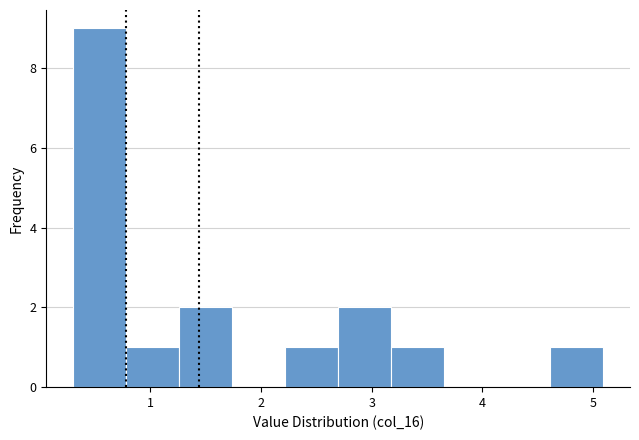

Reading left to right, transcribe this chart: for each bar, give the range it covers on the x-axis and its height. Neither the bar edges nor the heights are printed on the chart, so give them approximately, as read against the axes.

0.3 to 0.8: 9
0.8 to 1.3: 1
1.3 to 1.7: 2
1.7 to 2.2: 0
2.2 to 2.7: 1
2.7 to 3.2: 2
3.2 to 3.7: 1
3.7 to 4.1: 0
4.1 to 4.6: 0
4.6 to 5.1: 1